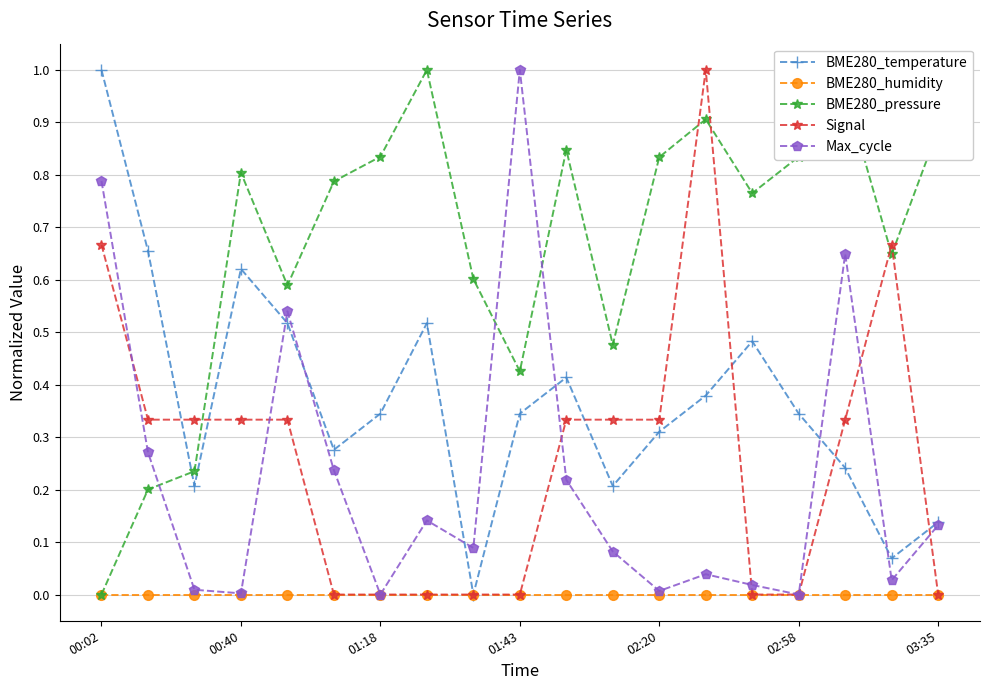

Which series has the largest total across all categories?

BME280_pressure